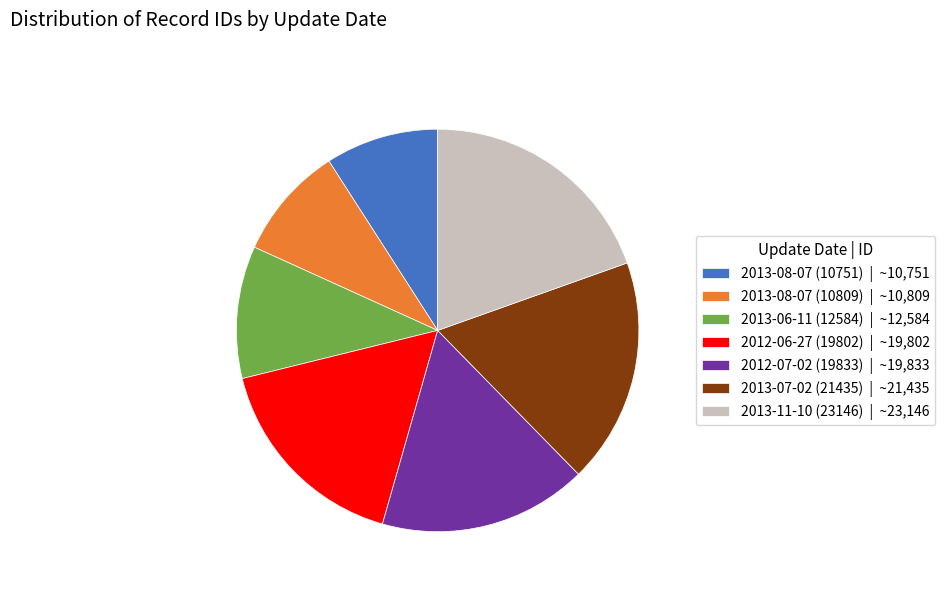

Is the sum of 2013-06-11 (12584) and 2012-07-02 (19833) greater than half?

No